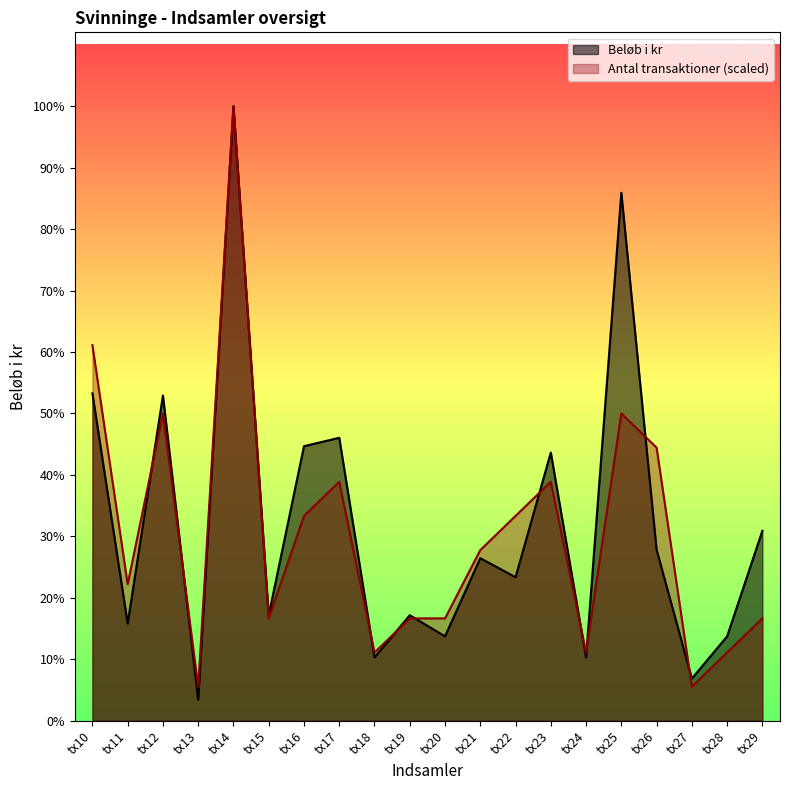

What is the difference between the maximum and minimum values in the Antal transaktioner series?

1374.2